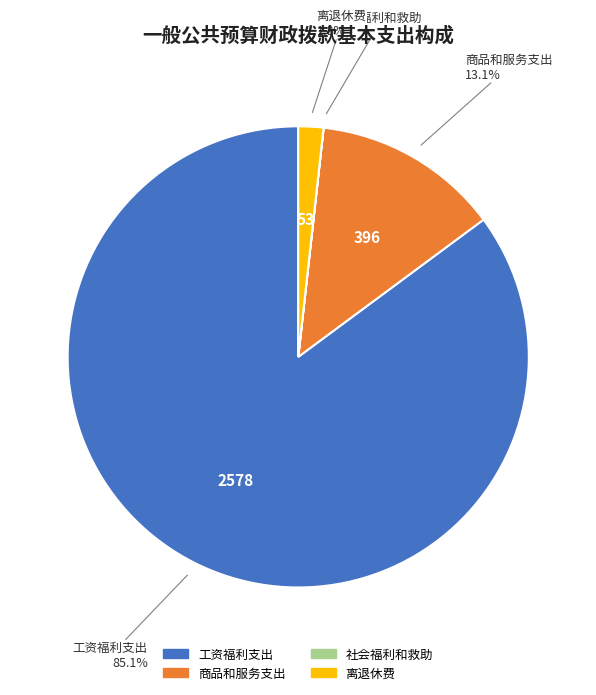

Which has a higher value, 离退休费 or 商品和服务支出?

商品和服务支出